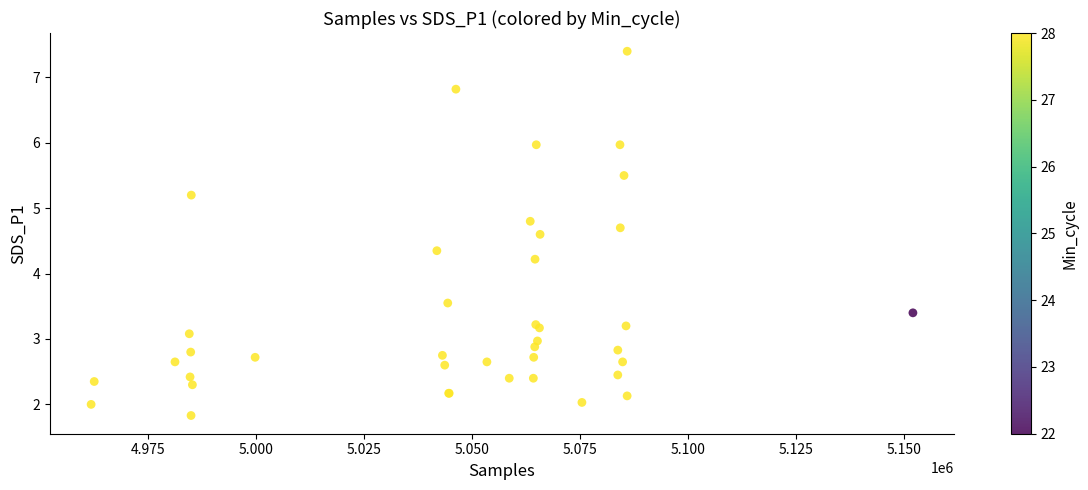

What Y value in the scatter plot is closest to 4?

4.2